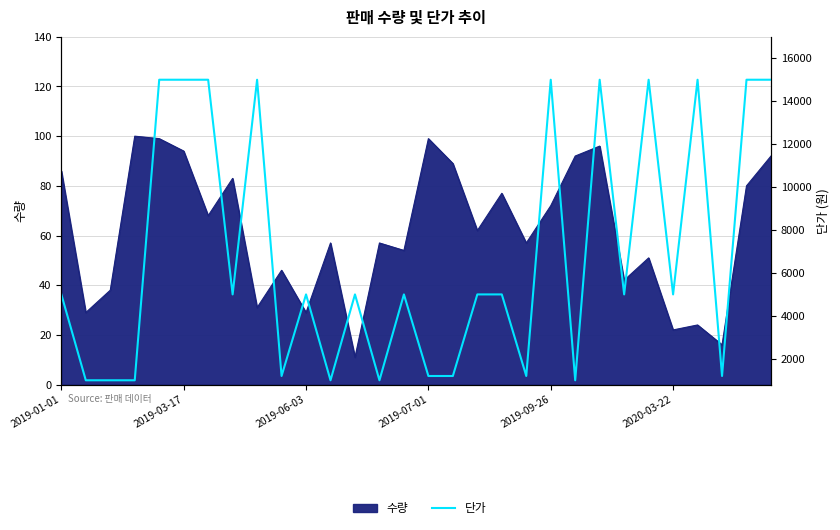

Which category has the highest value across all series?

2019-09-26